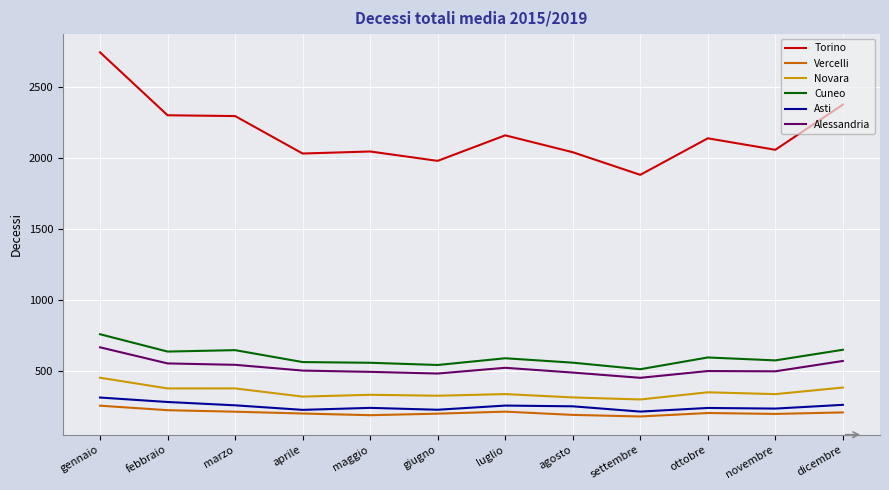

Which series has the largest total across all categories?

Torino